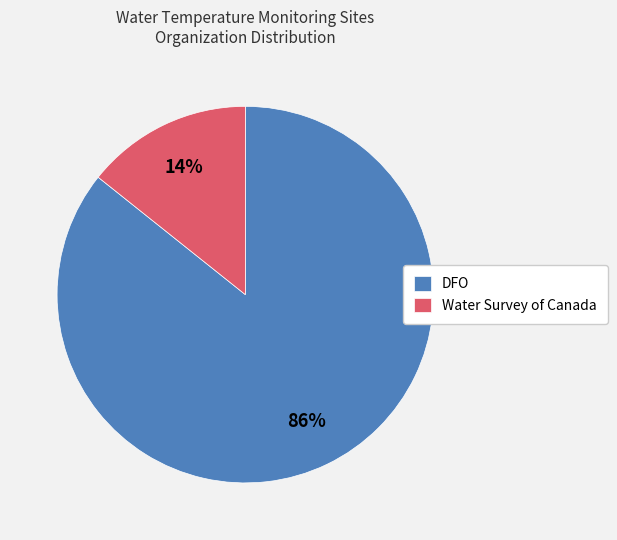

To the nearest percent, what percentage of the pie is DFO?

86%